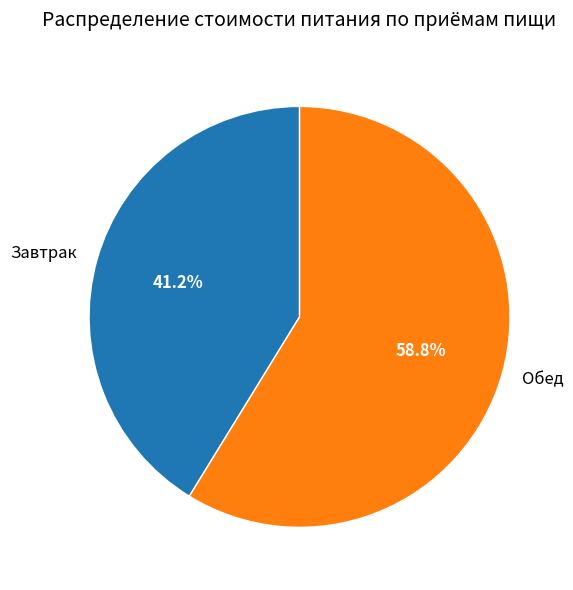

How many slices are in this pie chart?

2